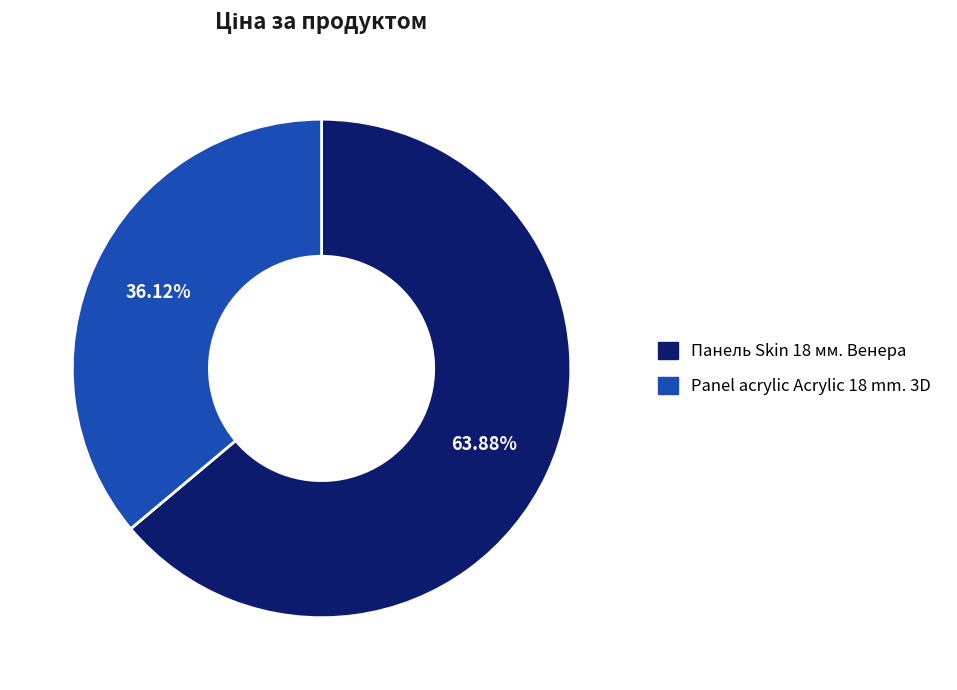

What percentage is the Панель Skin 18 мм. Венера slice, to the nearest percent?

64%